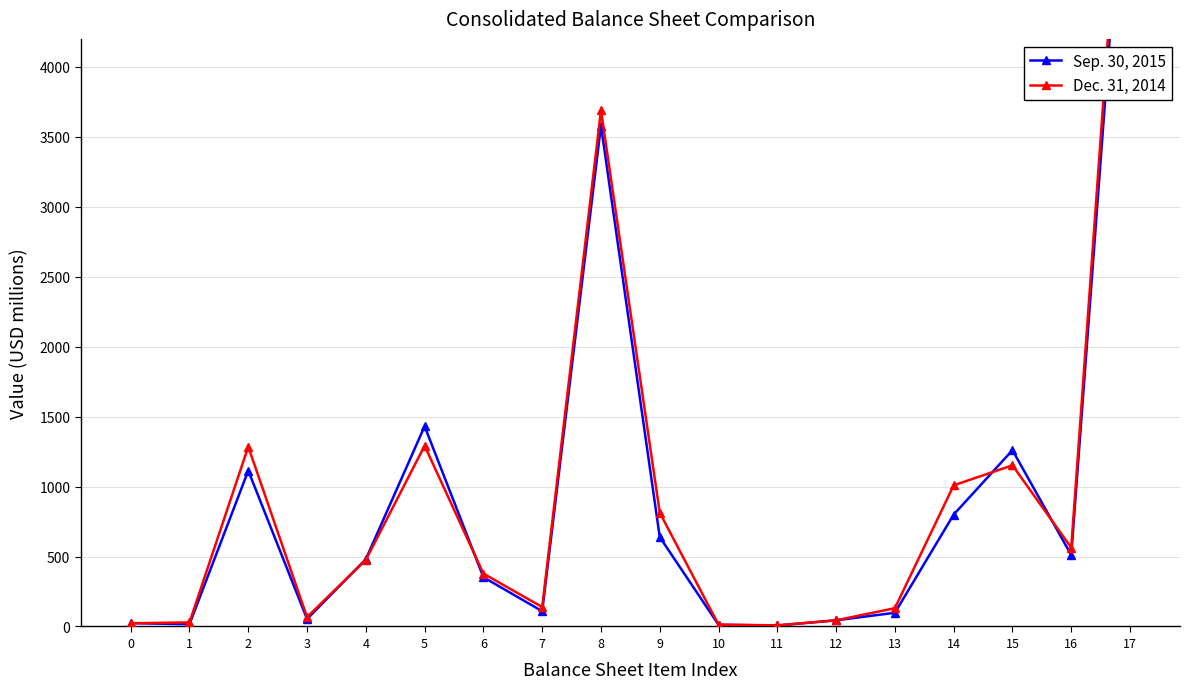

Rank the series at 14 from lowest to highest value.

Sep. 30, 2015, Dec. 31, 2014